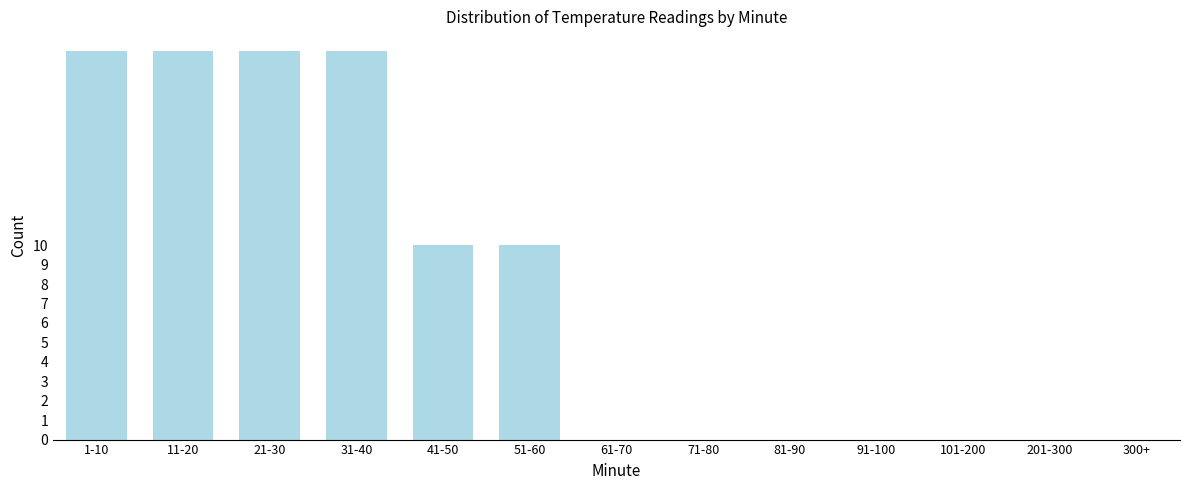

Reading left to right, what are all the values shown in this chart?

20	20	20	20	10	10